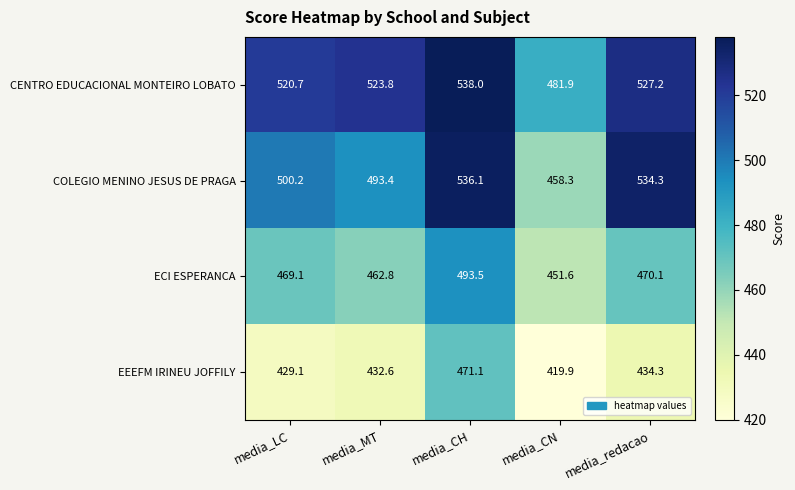

Reading left to right, list all the values displayed in this chart.

CENTRO EDUCACIONAL MONTEIRO LOBATO: media_LC=520.7	media_MT=523.8	media_CH=538.0	media_CN=481.9	media_redacao=527.2
COLEGIO MENINO JESUS DE PRAGA: media_LC=500.2	media_MT=493.4	media_CH=536.1	media_CN=458.3	media_redacao=534.3
ECI ESPERANCA: media_LC=469.1	media_MT=462.8	media_CH=493.5	media_CN=451.6	media_redacao=470.1
EEEFM IRINEU JOFFILY: media_LC=429.1	media_MT=432.6	media_CH=471.1	media_CN=419.9	media_redacao=434.3